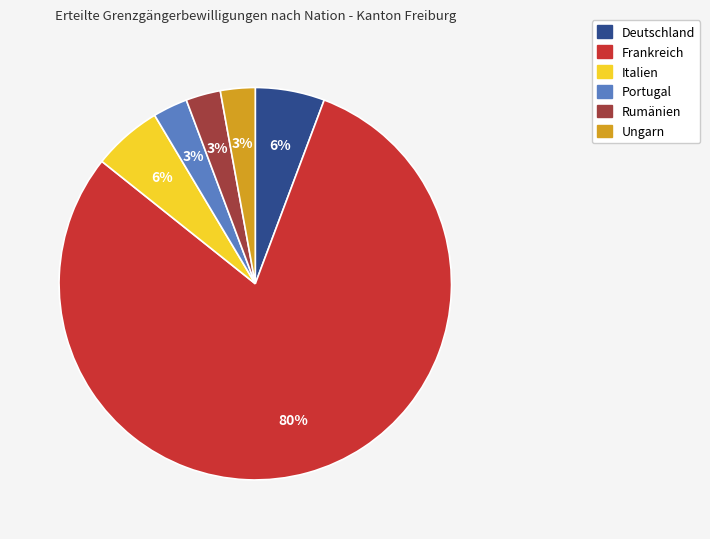

Combined, do Deutschland and Frankreich account for over 50%?

Yes